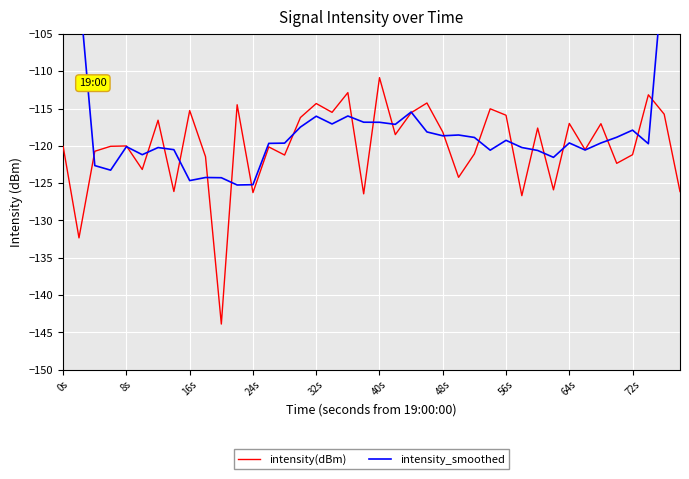

What is the highest value of the intensity(dBm) series?

-110.9